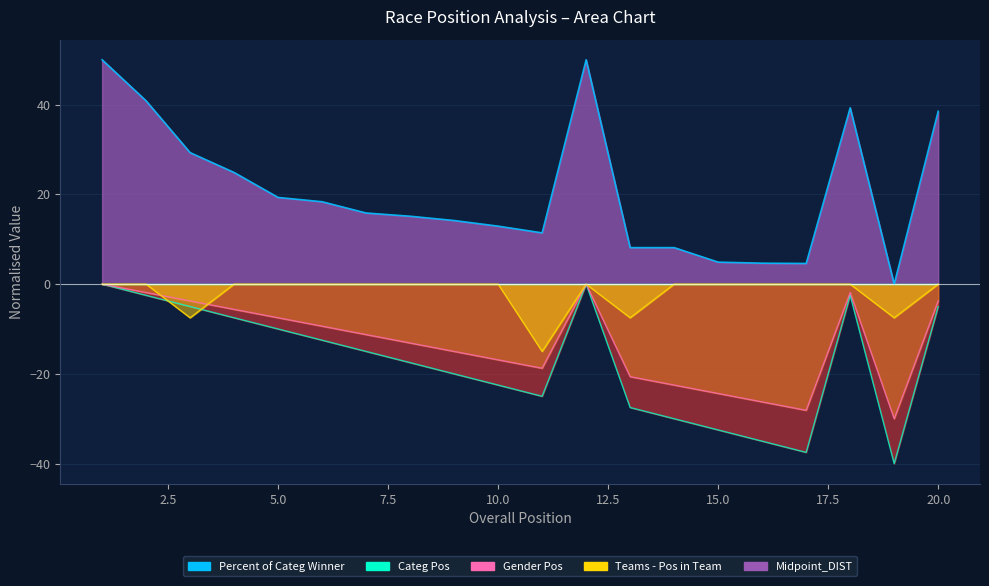

What is the difference between the highest and lowest values at 3?

36.8